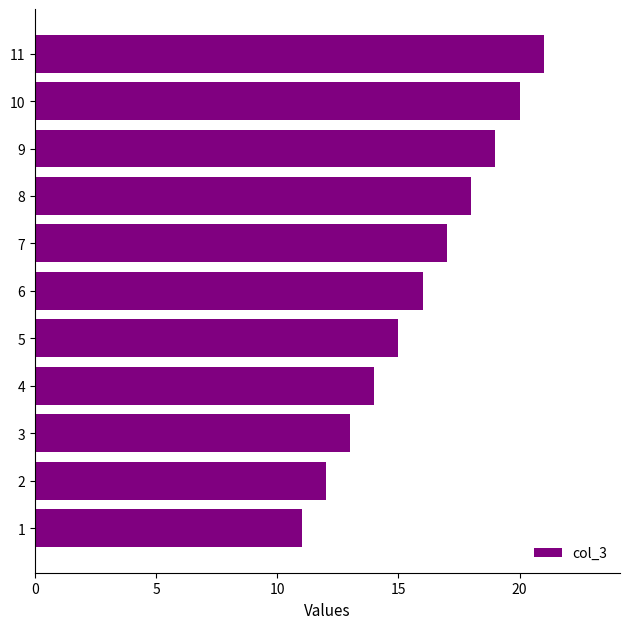

What is the average value?

16